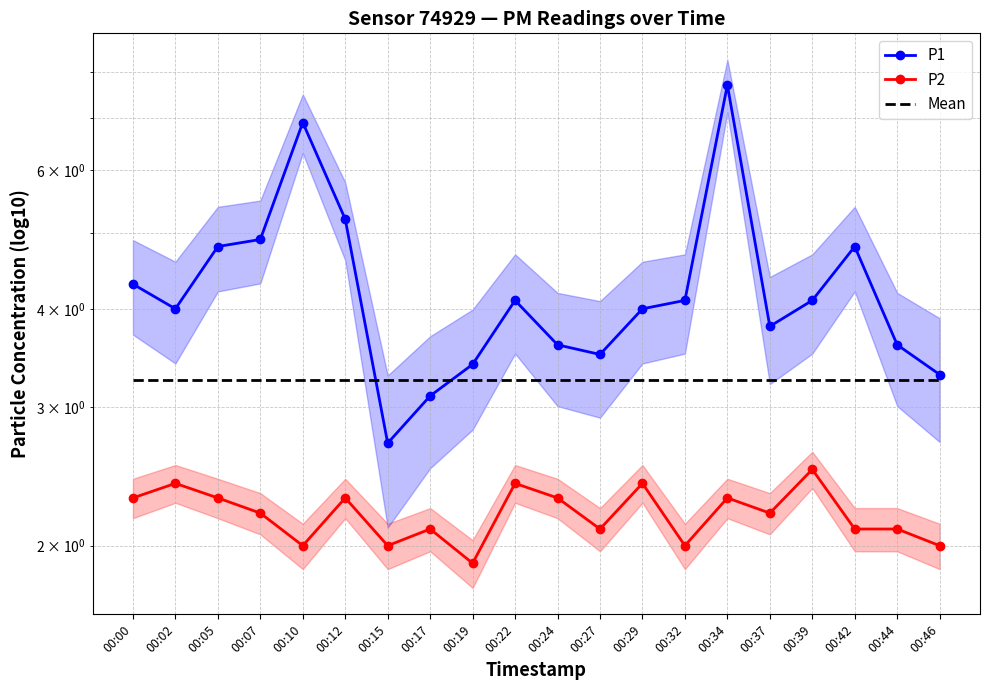

Which series has the largest total across all categories?

P1